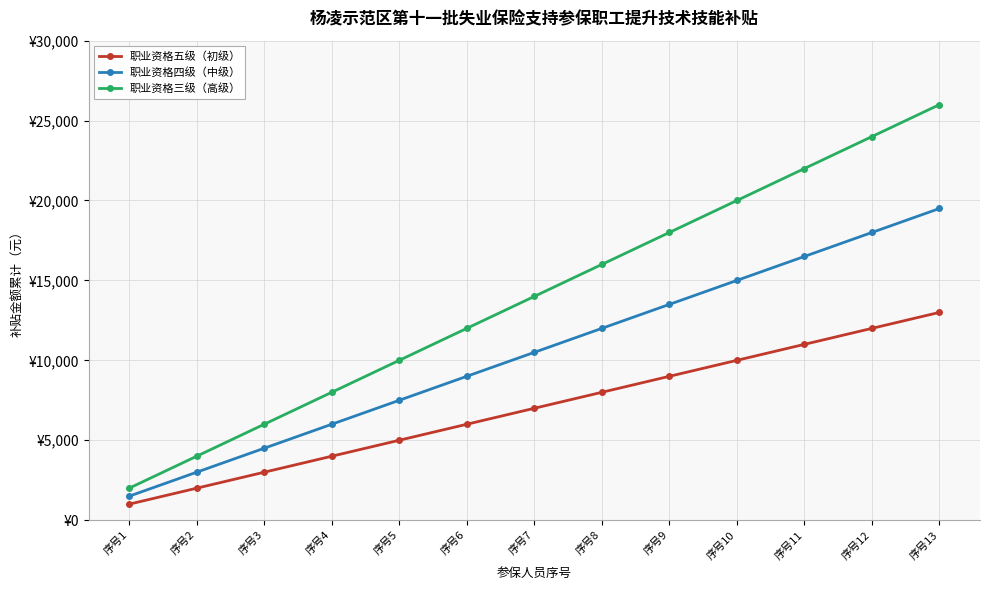

At how many categories does at least one series exceed 24140?

1